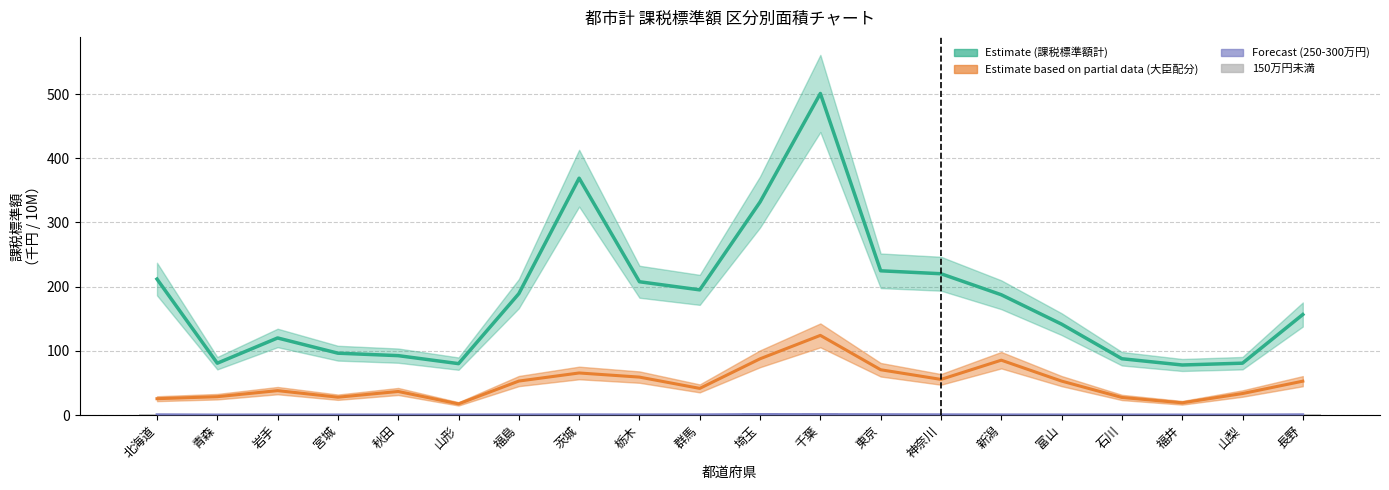

What is the label of the 2nd bar from the left?

青森